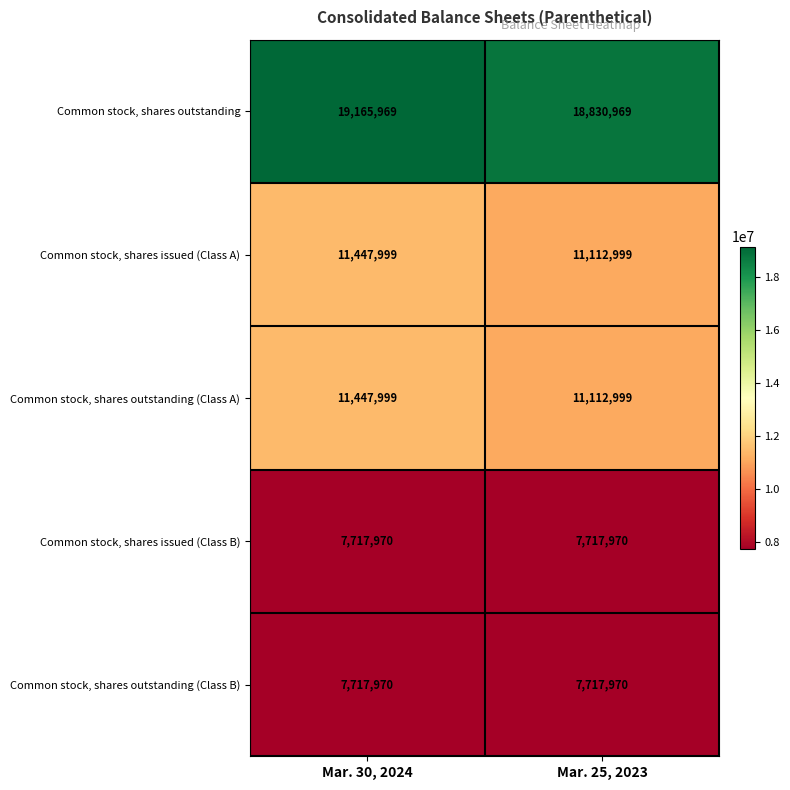

What is the sum of the Common stock, shares issued (Class B) values at Mar. 25, 2023 and Mar. 30, 2024?

15435940